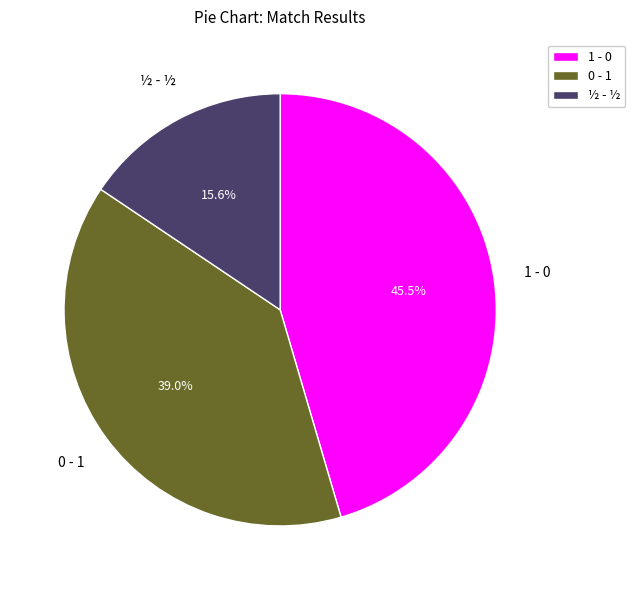

Which category has the smallest portion of the pie?

½ - ½